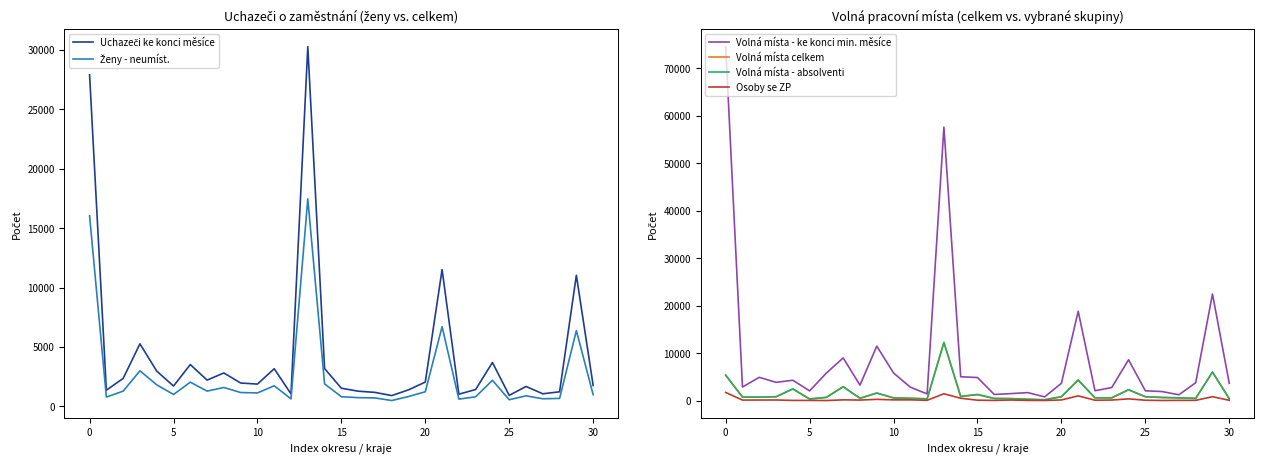

List the series in order of their peak value, lowest first.

Osoby se ZP, Volná místa - absolventi, Volná místa celkem, Ženy - neumíst., Uchazeči ke konci měsíce, Volná místa - ke konci min. měsíce